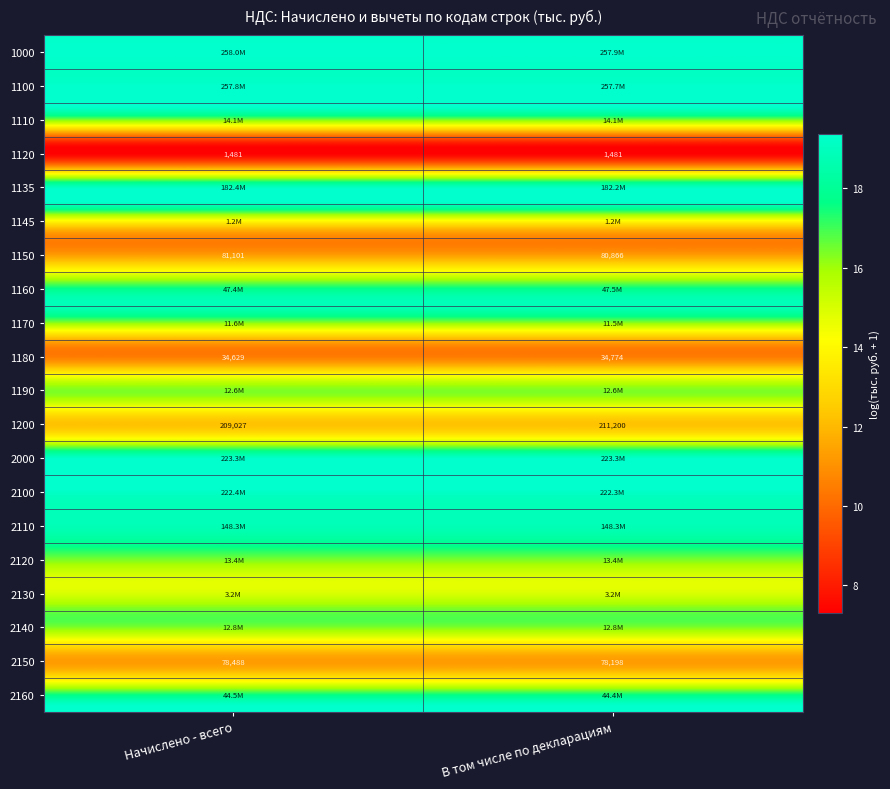

What is the maximum value shown in the chart?

19.4